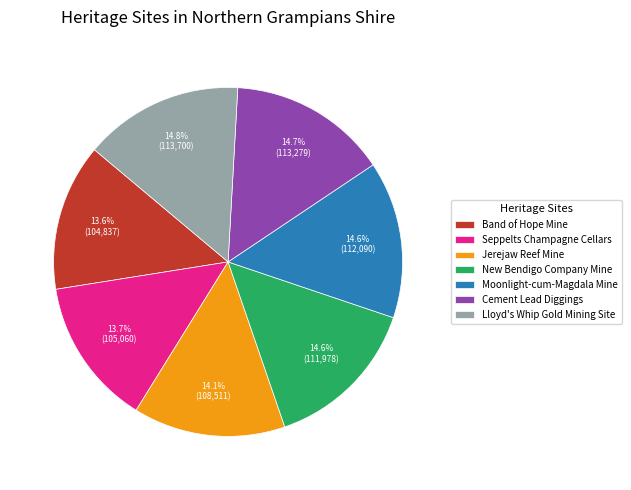

What percentage is the Moonlight-cum-Magdala Mine slice, to the nearest percent?

15%